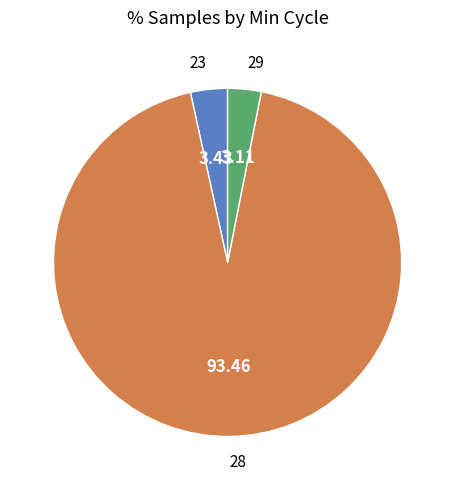

Is there any slice that represents more than half of the pie?

Yes